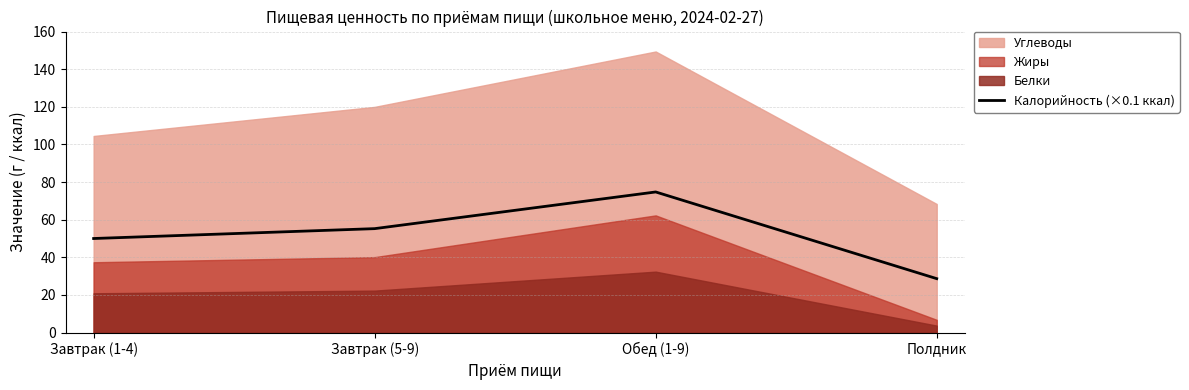

True or false: Калорийность (×0.1 ккал) has a value of 55.3 at Завтрак (5-9).

True